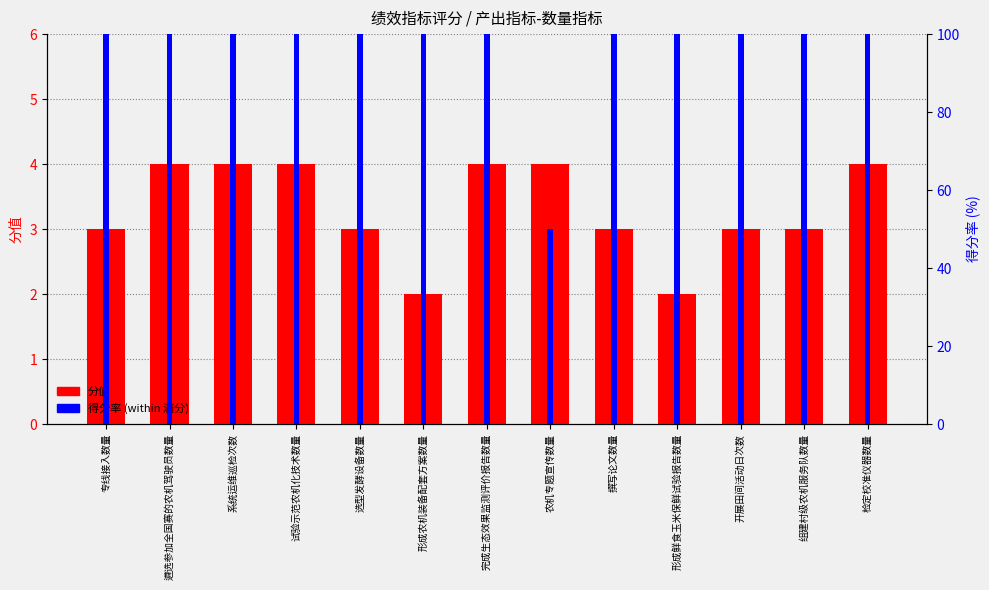

Reading left to right, list all the values displayed in this chart.

分值: 3	4	4	4	3	2	4	4	3	2	3	3	4
得分率: 100	100	100	100	100	100	100	50	100	100	100	100	100